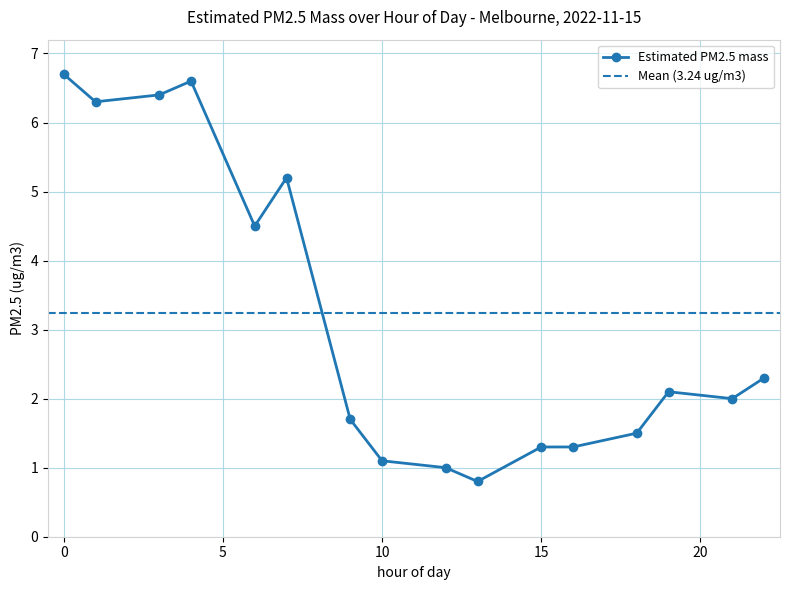

At which category does the data reach its first local valley?

1